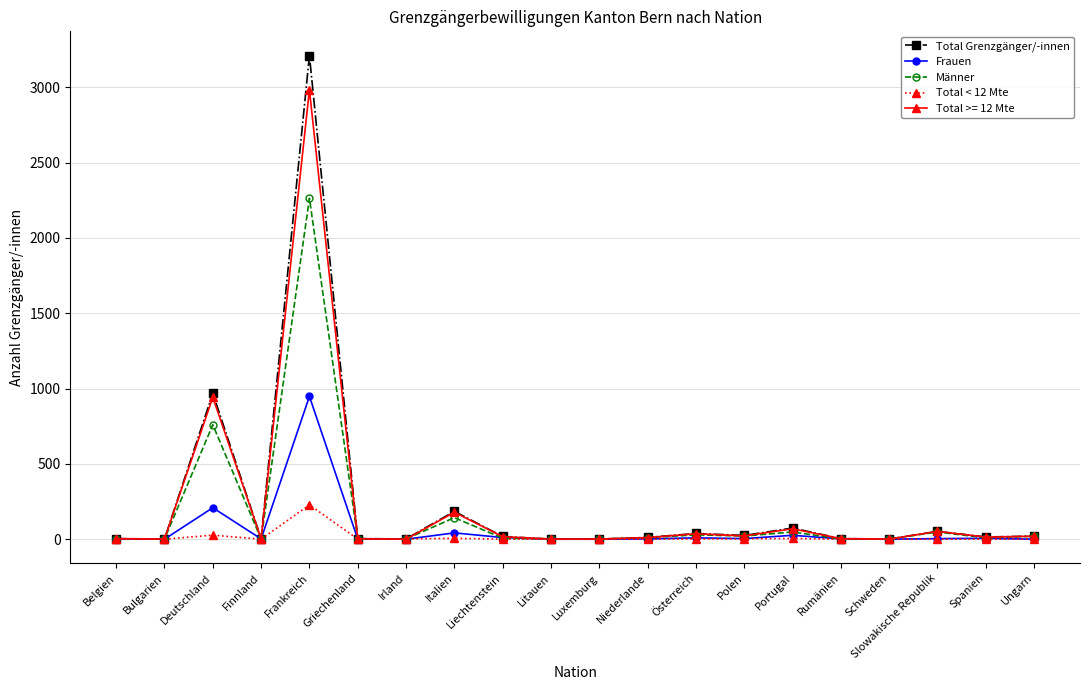

List the series in order of their peak value, highest first.

Total Grenzgänger/-innen, Total >= 12 Mte, Männer, Frauen, Total < 12 Mte